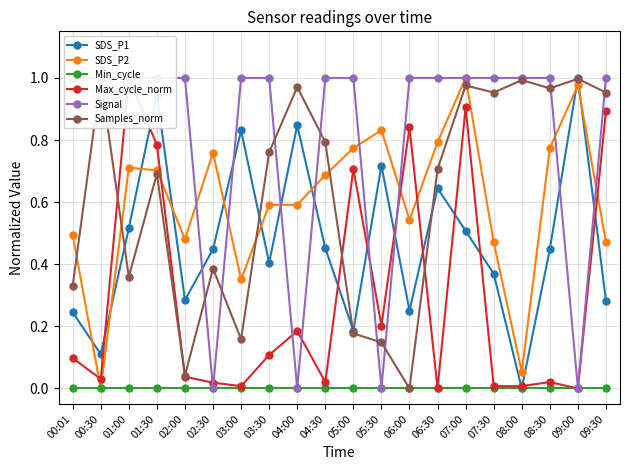

Is the value of SDS_P2 at 09:00 greater than the value of SDS_P1 at 02:30?

Yes